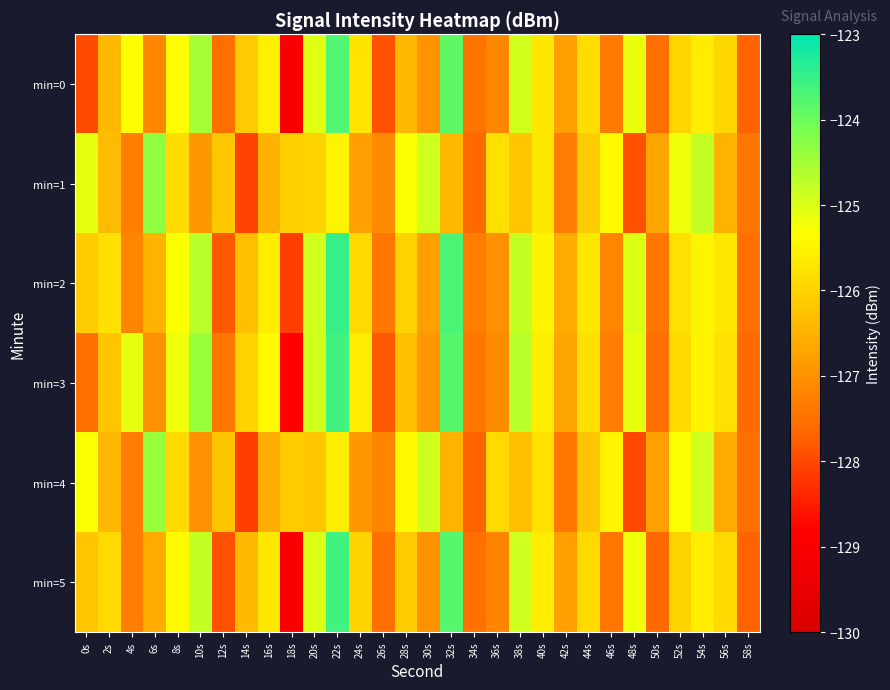

Count the number of data series in this chart.

6